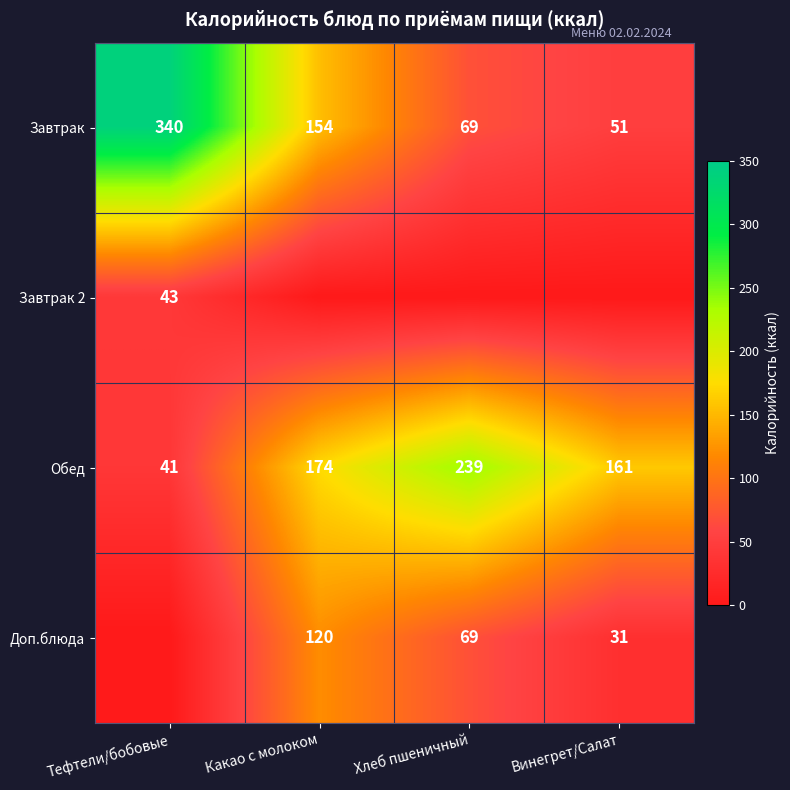

Which category has the lowest value in the Обед series?

Тефтели/бобовые